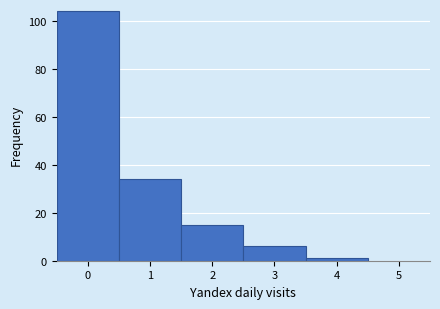

How tall is the bar that spans 1.5 to 2.5 on the x-axis? The values are not printed on the chart, so give them approximately, as read against the axis.

16